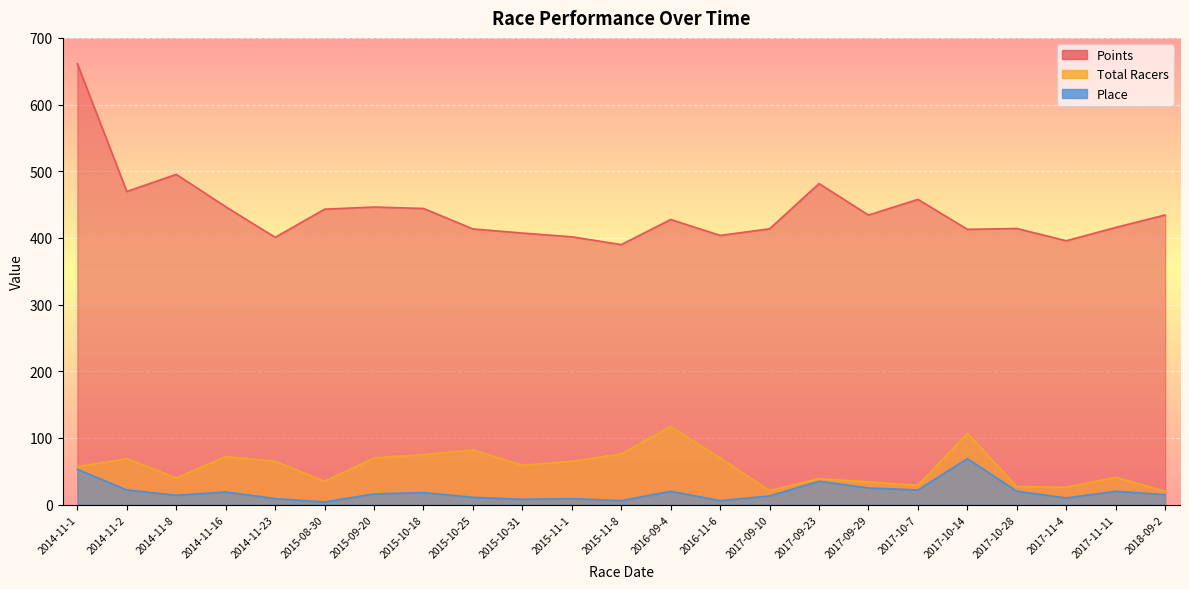

Where does the Points series first go above 427?

2014-11-1